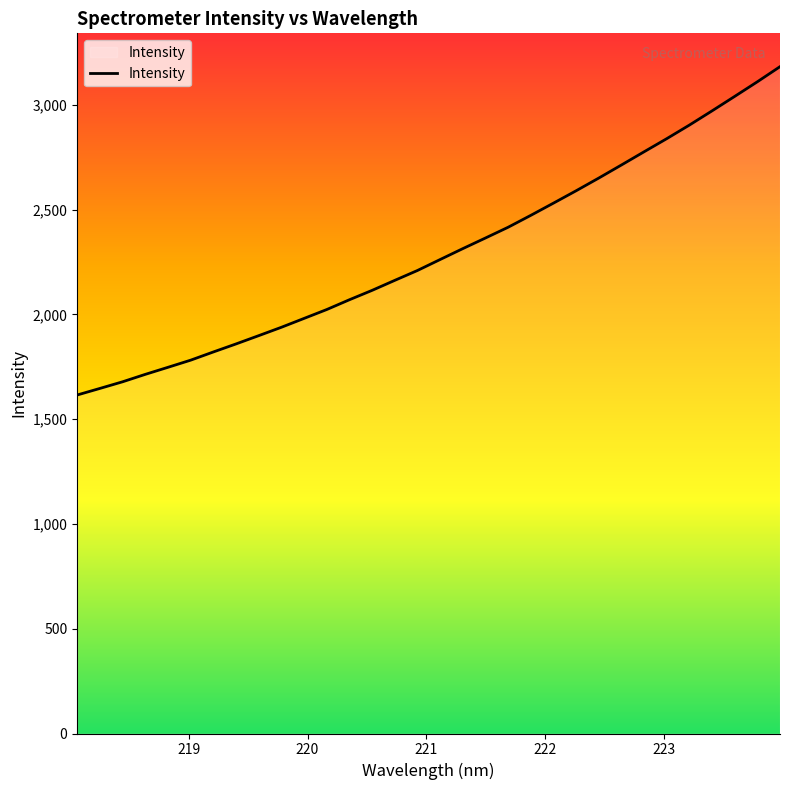

How many lines are shown in the chart?

1